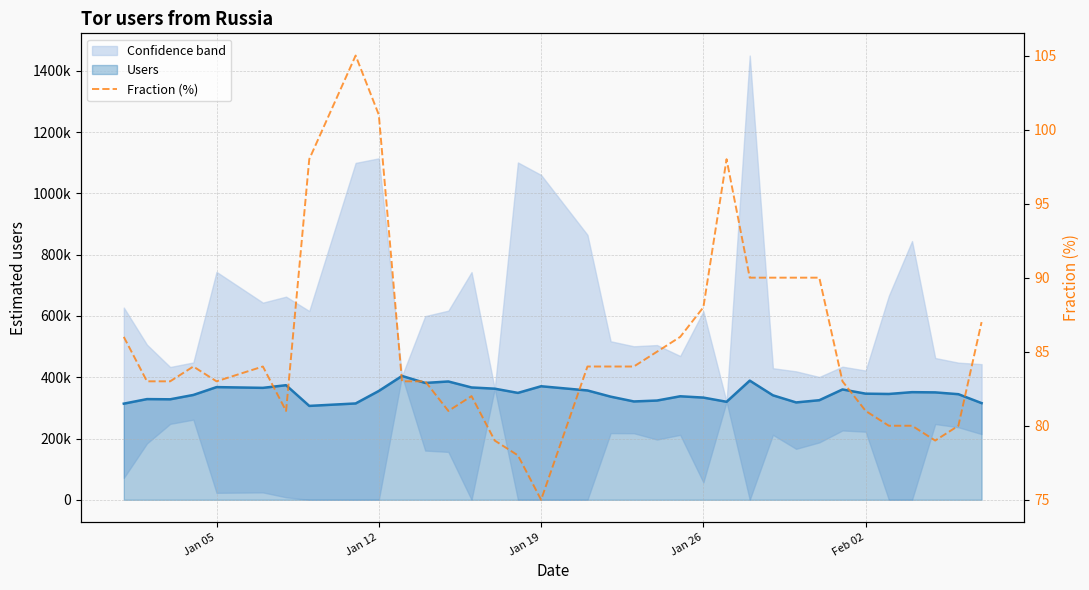

What is the minimum value shown in the chart?

75